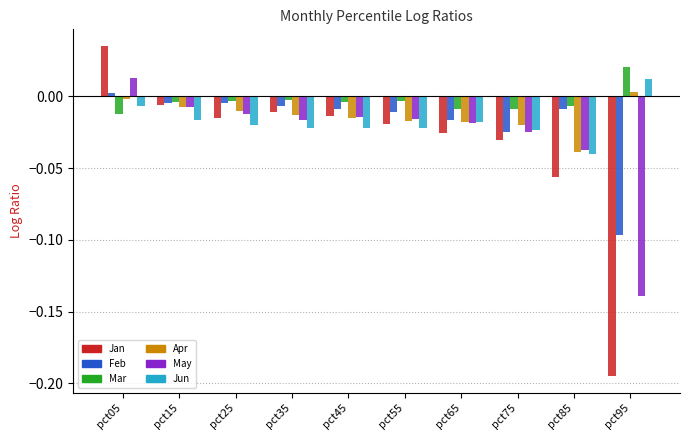

Does the chart contain stacked bars?

No